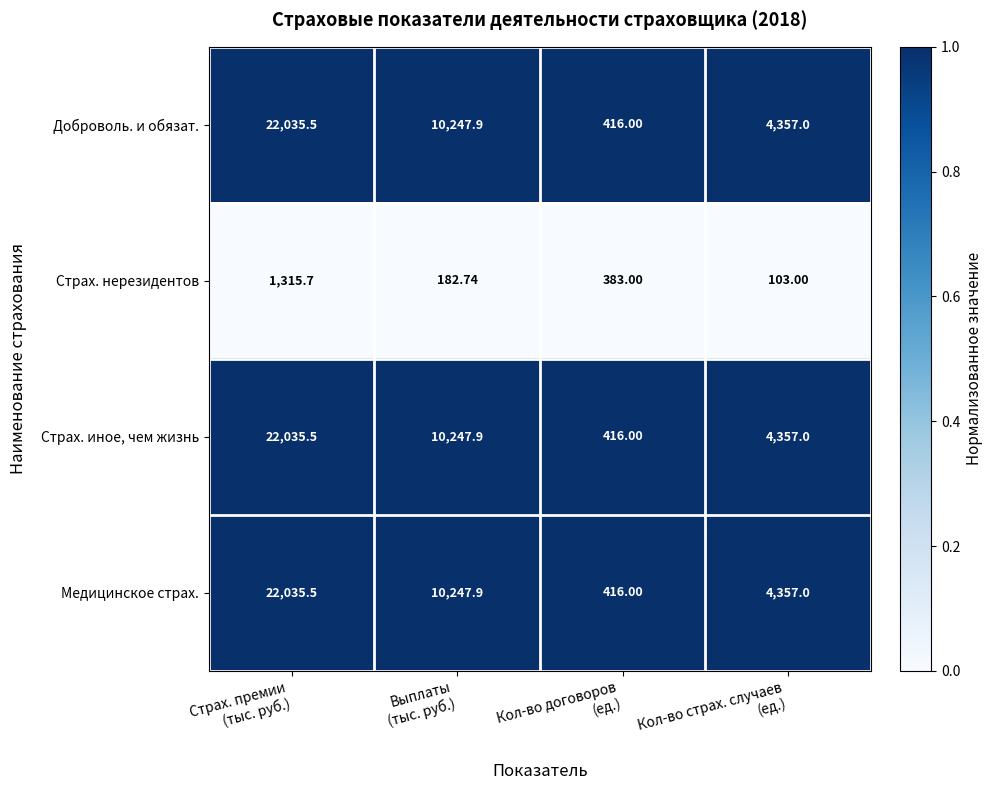

Count the number of categories in the chart.

4